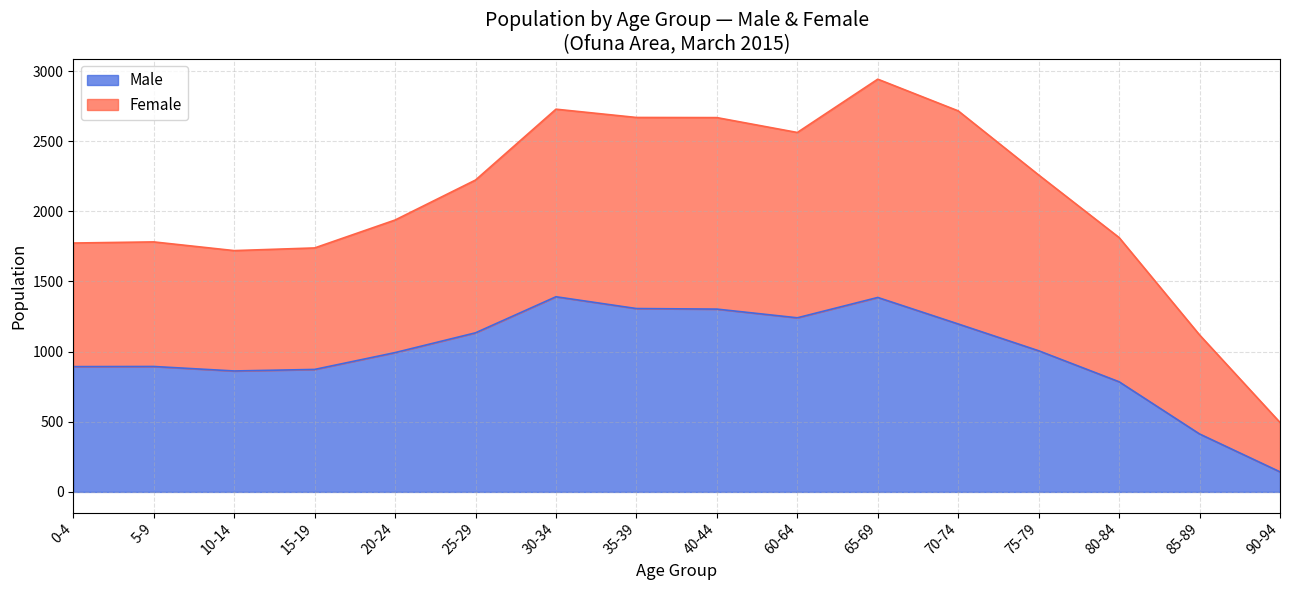

What is the approximate value of Male at 35-39, to the nearest 100?

1300